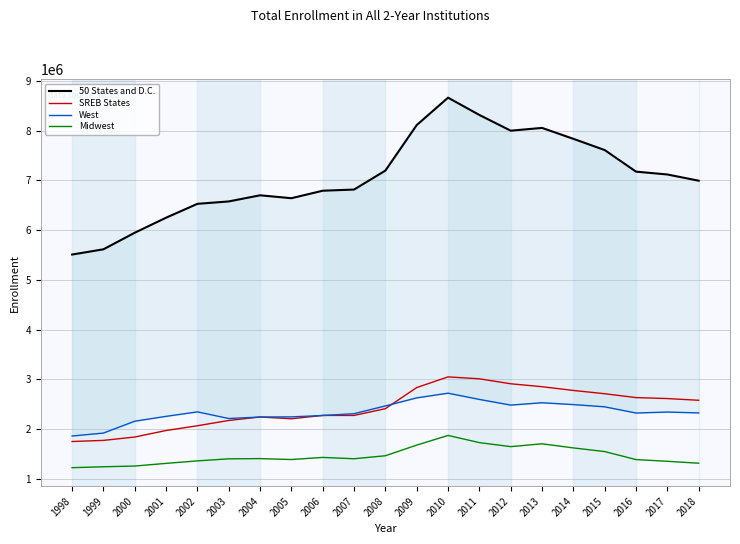

Between 2018 and 2017, which is larger?

2017